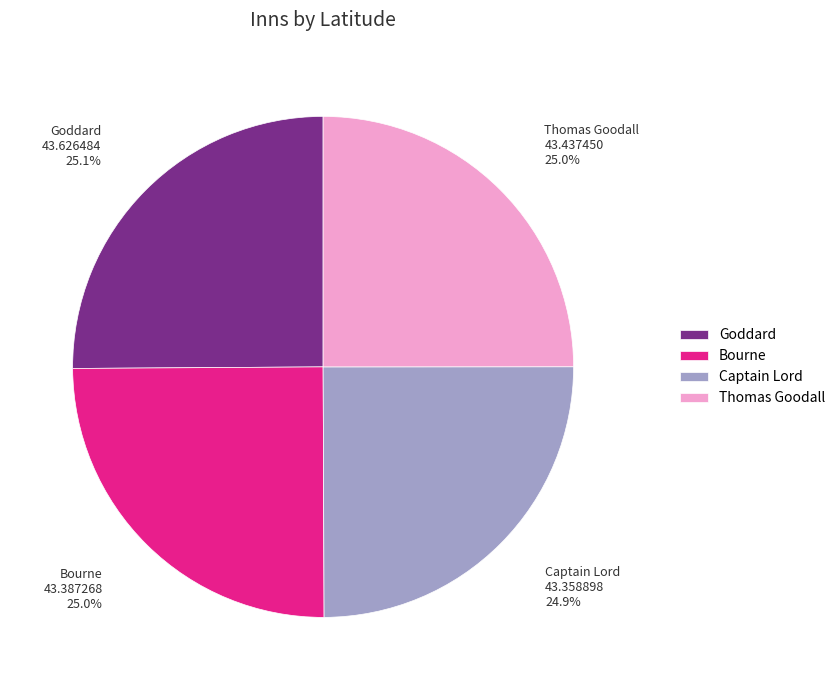

Is it true that Thomas Goodall is 10% of the pie?

False